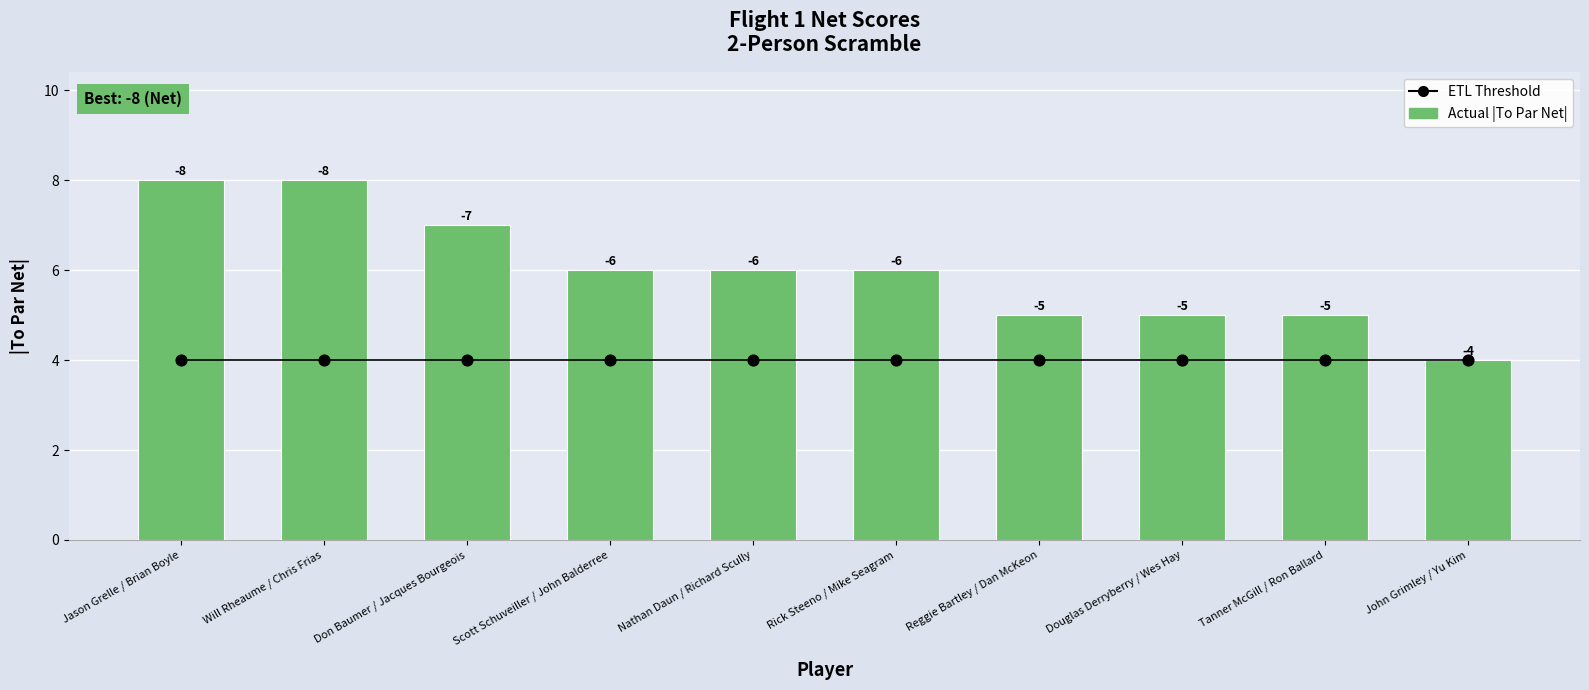

Which series has the largest total across all categories?

To Par Net (abs)